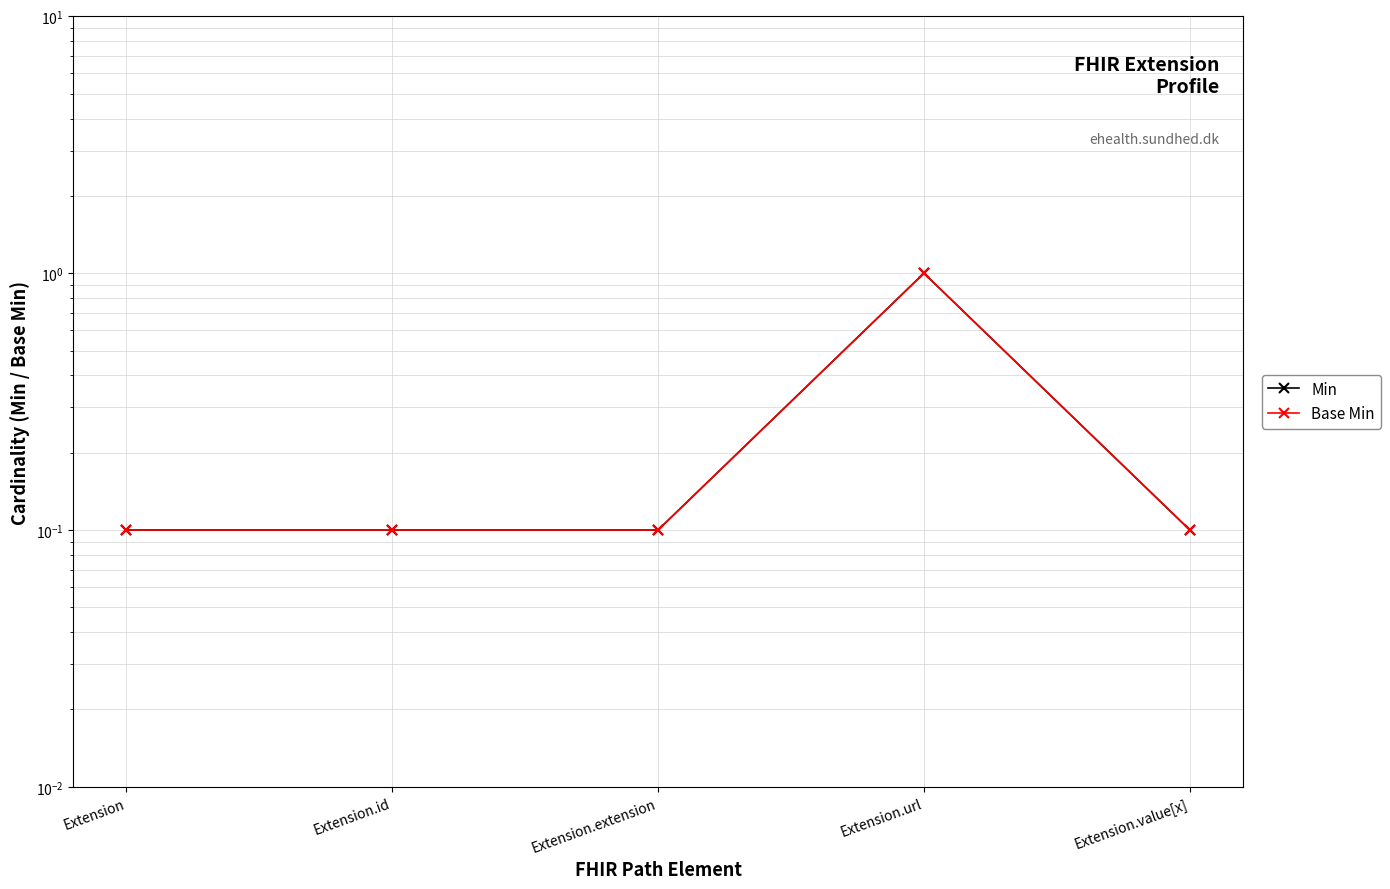

How many categories are shown in the chart?

5